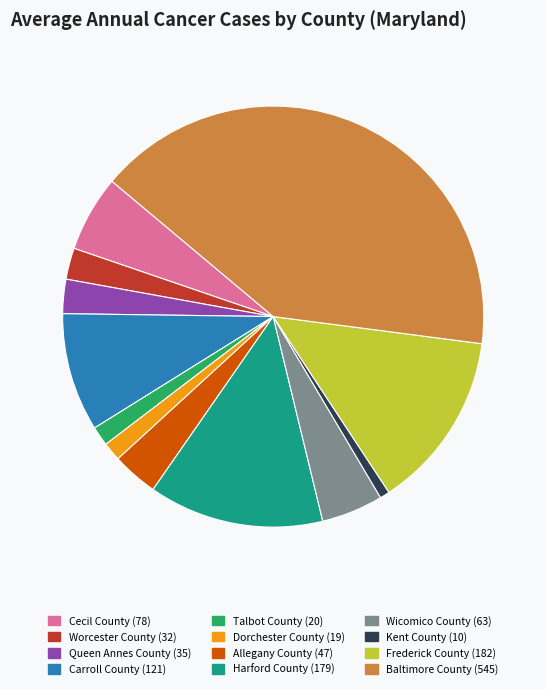

Which slice is the smallest?

Kent County